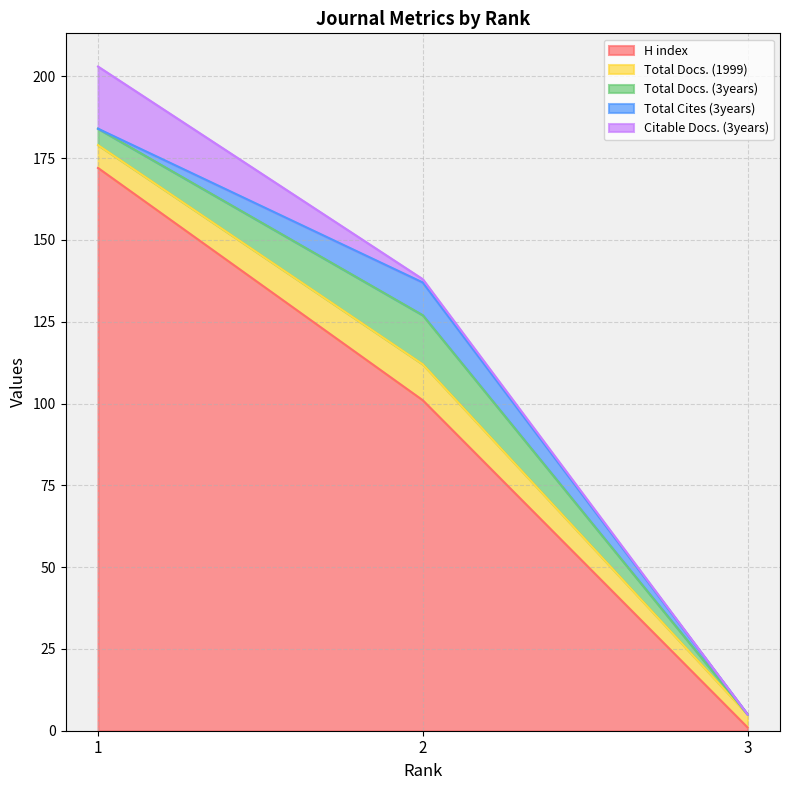

What is the total value across all series at 3?

5